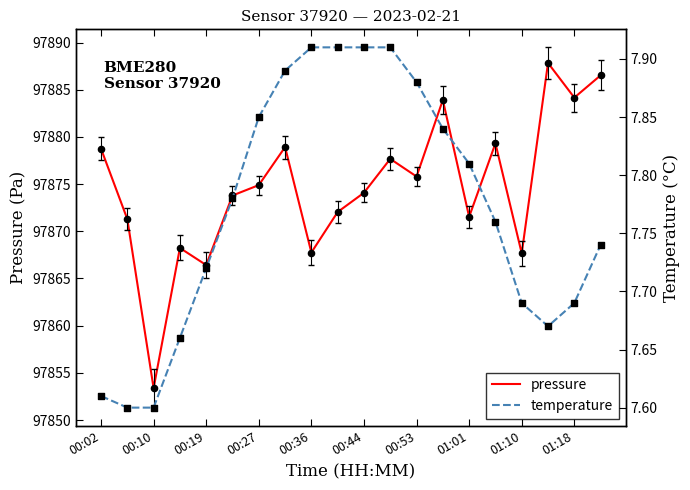

Is it true that pressure equals 163863.5 at 01:18?

False